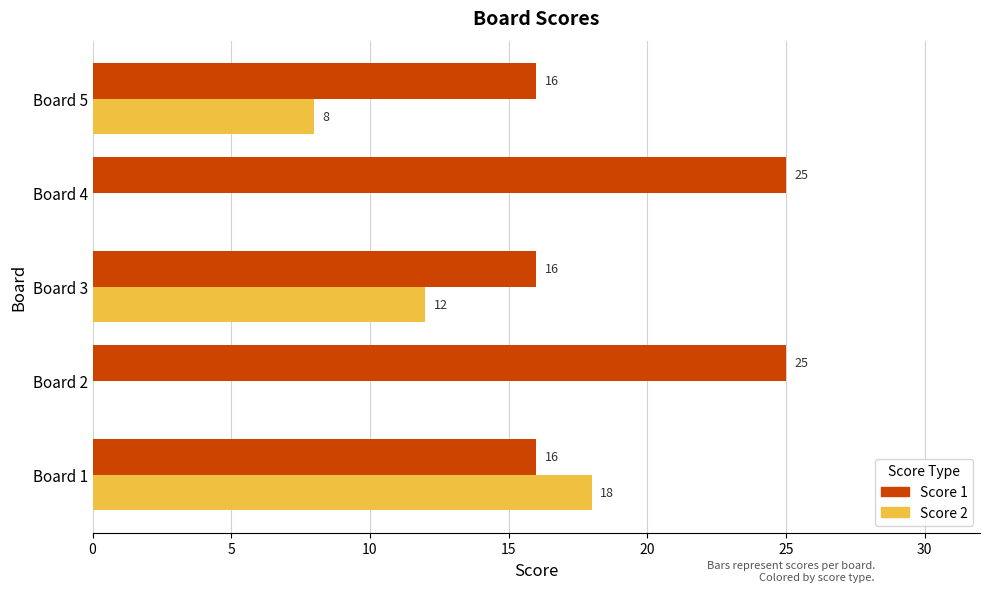

What is the sum of all Score 2 values?

38